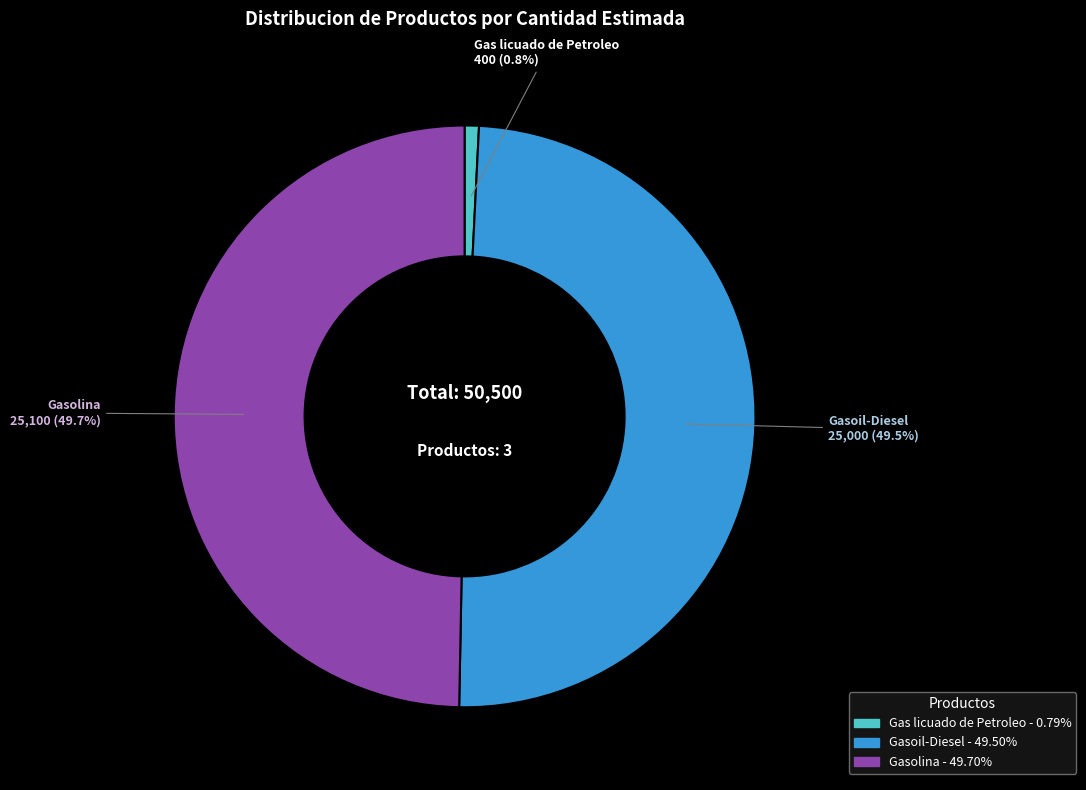

To the nearest percent, what is the average slice percentage?

33%